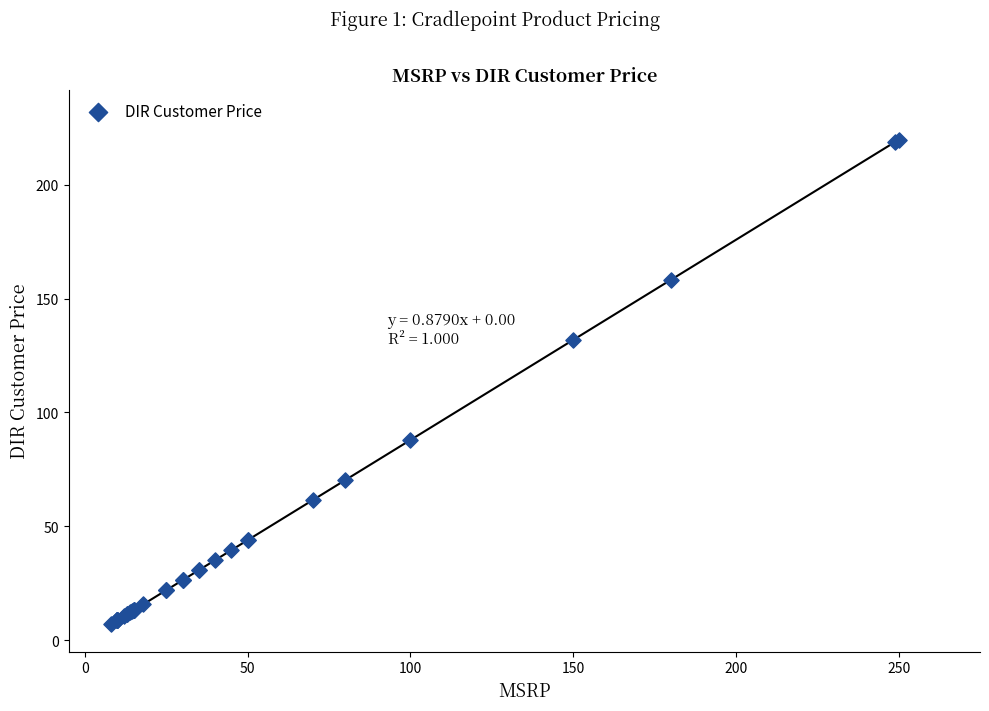

What Y value in the scatter plot is closest to 113?

131.8